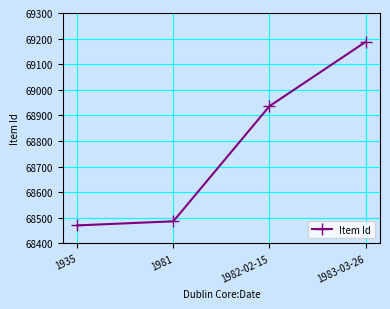

What is the label of the 1st point from the left?

1935